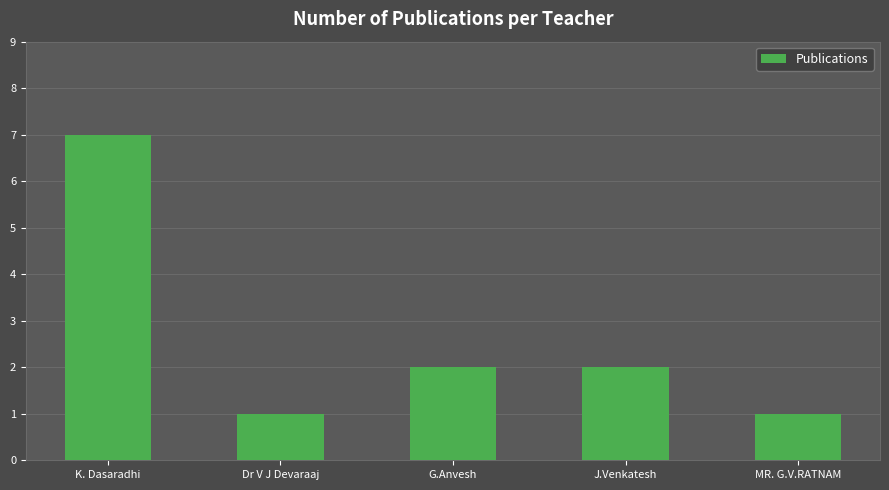

How many values are below 2?

2